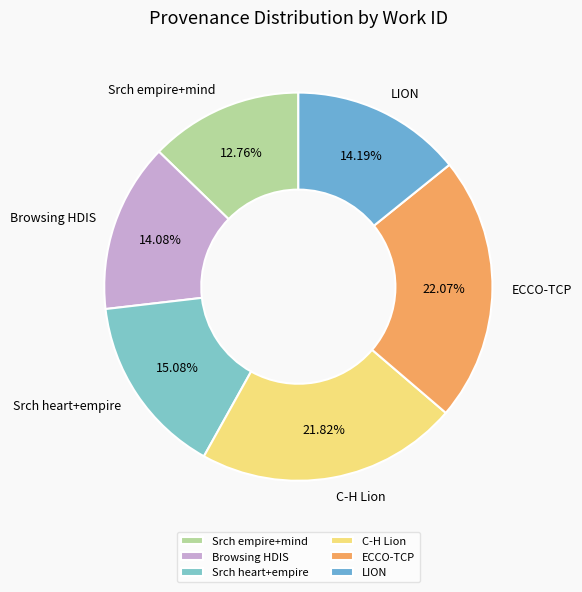

What is the smallest slice in the pie chart?

Srch empire+mind